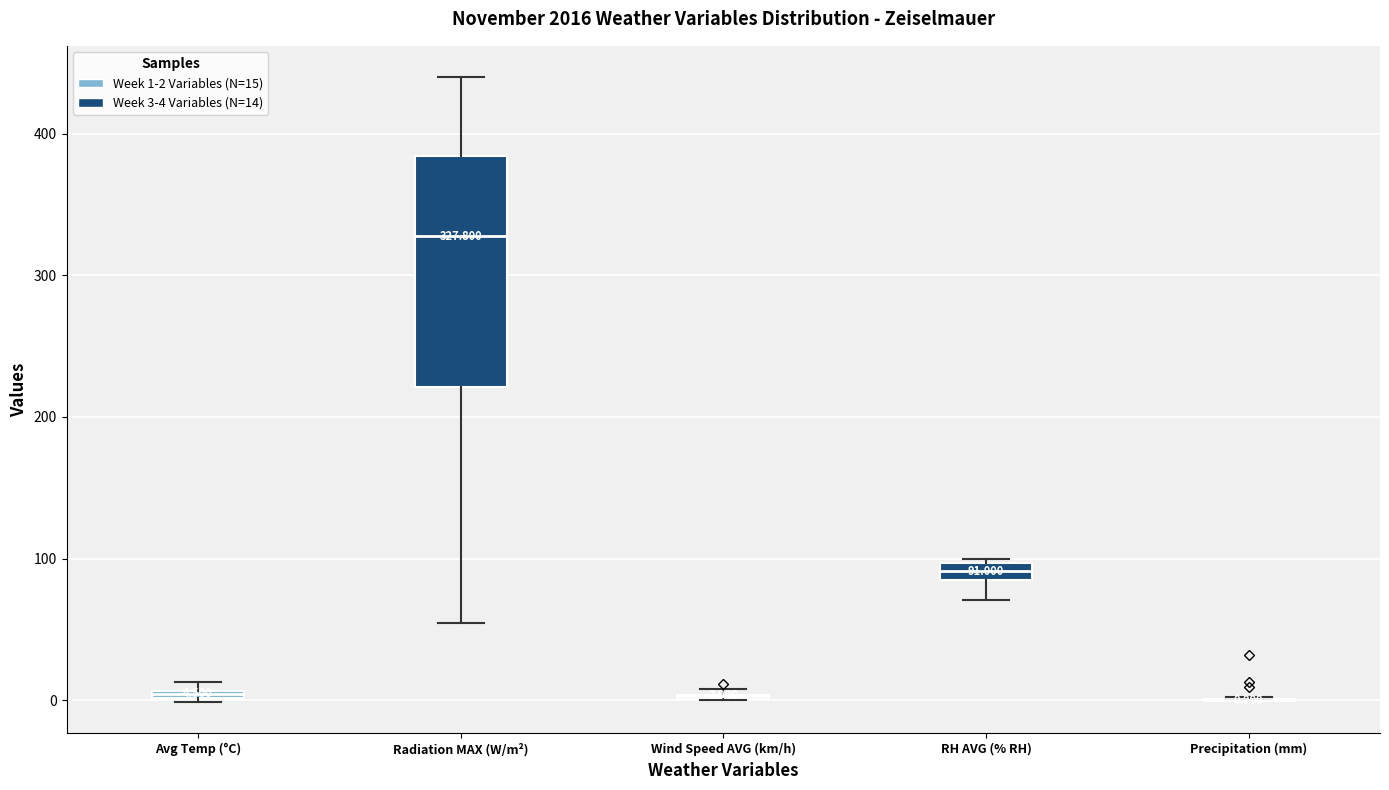

Comparing the boxes themselves (not the whiskers), which one is the tallest?

Radiation MAX (W/m²)